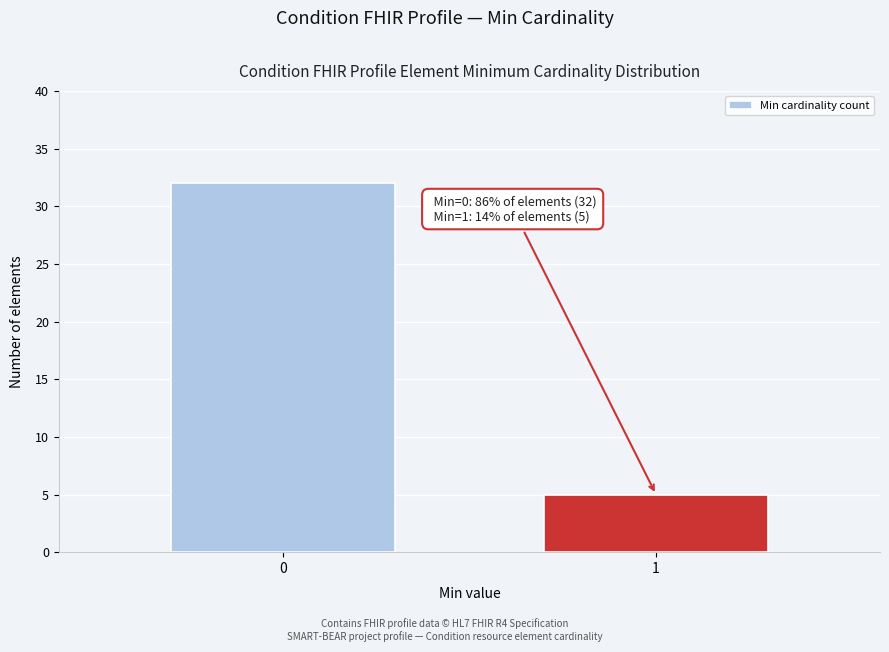

Reading left to right, extract all data points from this chart.

32	5